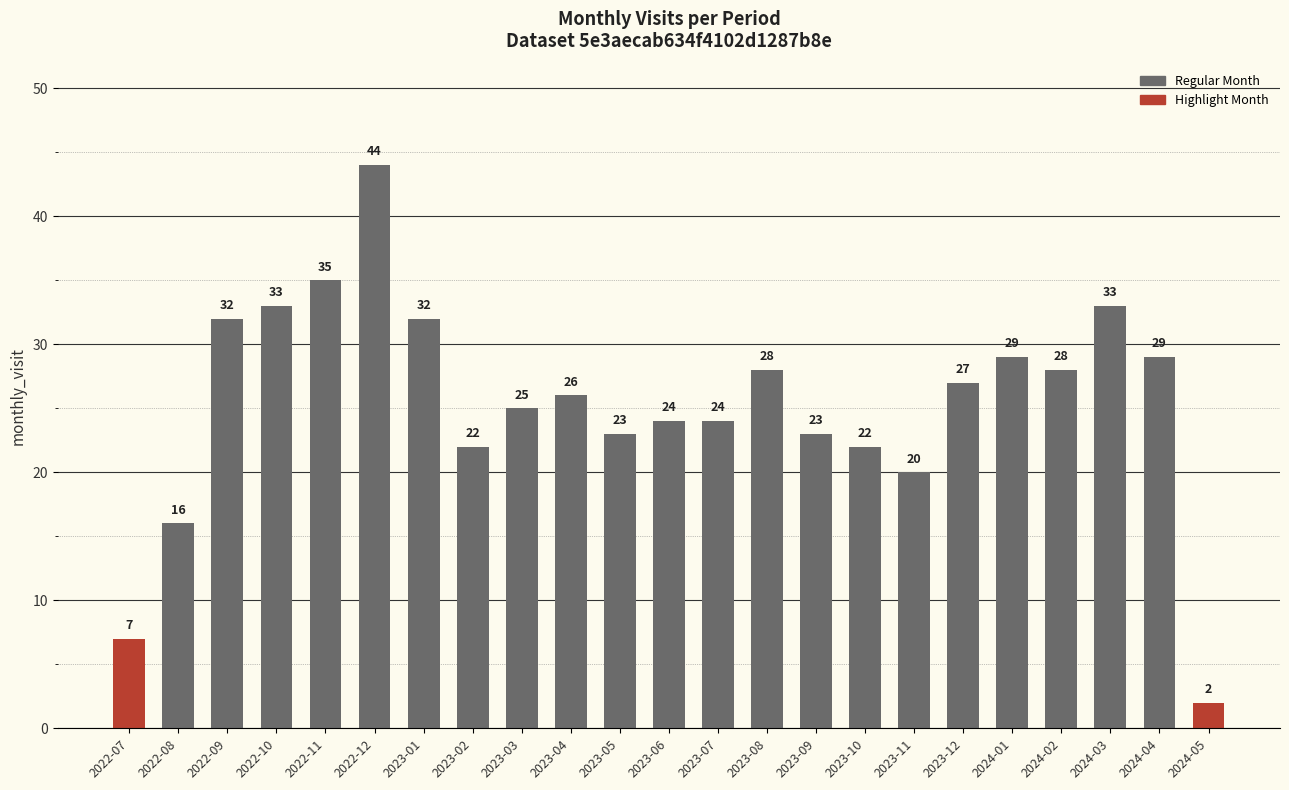

Reading left to right, transcribe all the data shown in this chart.

7	16	32	33	35	44	32	22	25	26	23	24	24	28	23	22	20	27	29	28	33	29	2